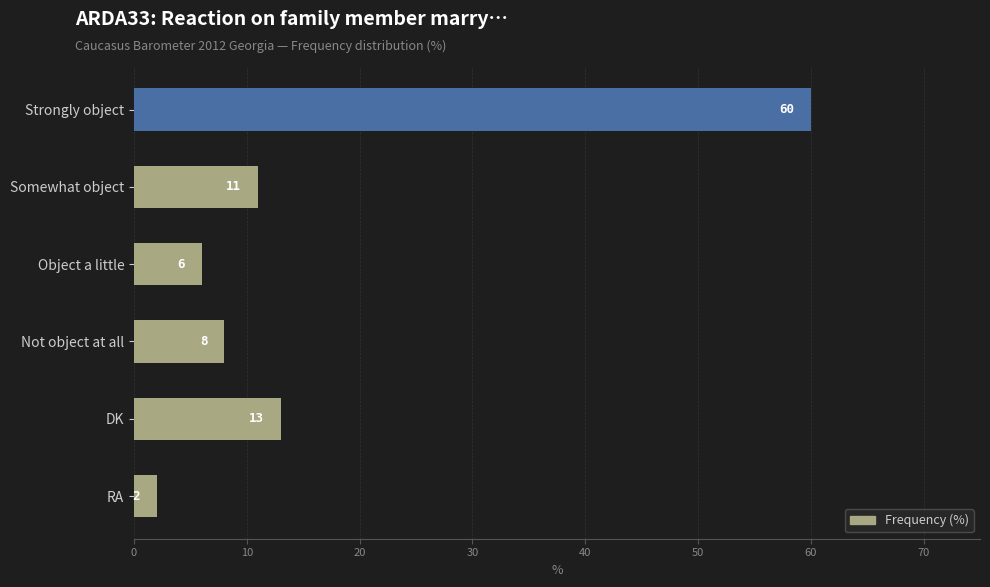

What is the sum of all values?

100